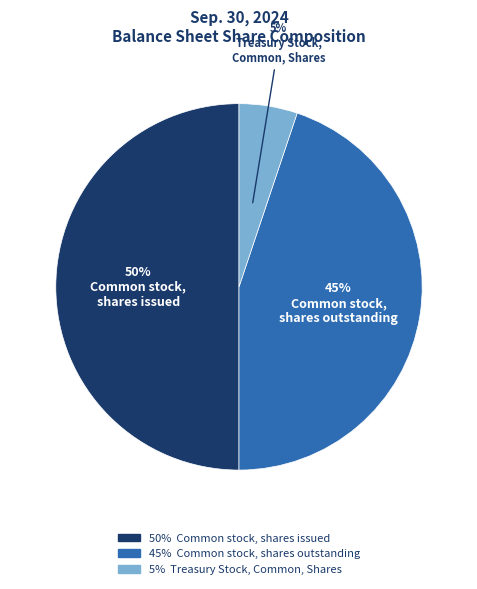

To the nearest percent, what is the difference between the largest and smallest slice percentages?

45%